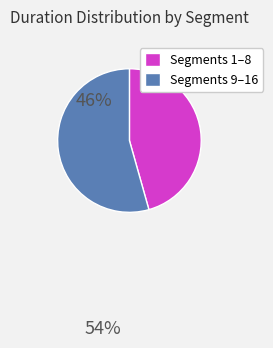

Count the number of slices in the pie.

2